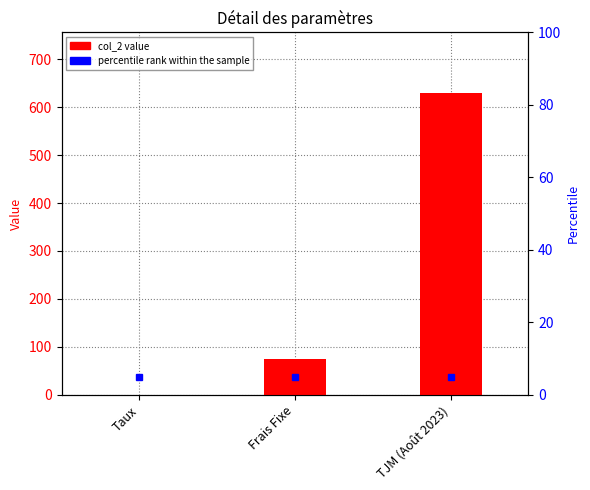

What is the sum of the values at TJM (Août 2023) and Frais Fixe?

705.0